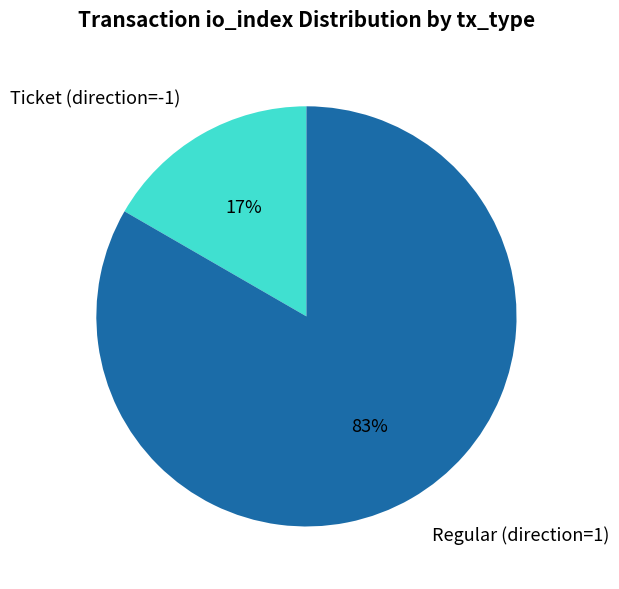

Combined, do Regular (direction=1) and Ticket (direction=-1) account for over 50%?

Yes